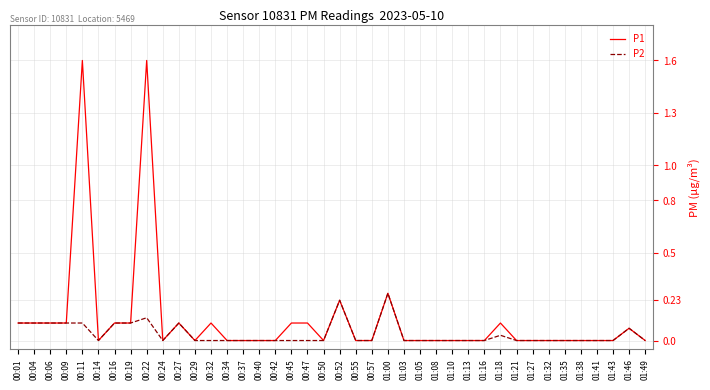

List the series in order of their peak value, highest first.

P1, P2